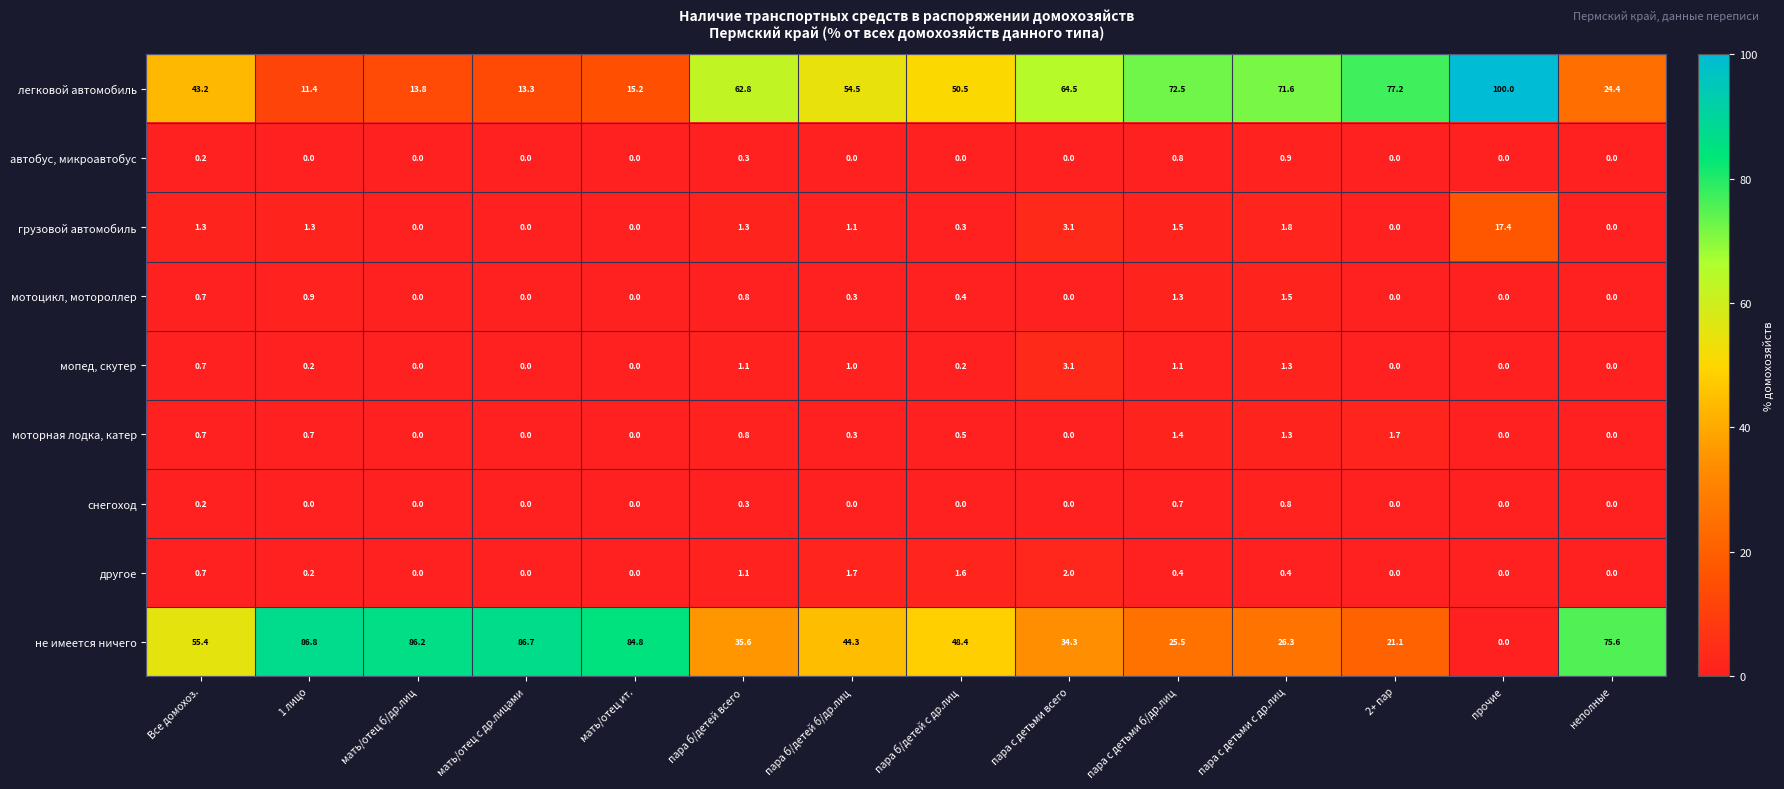

Which series has the largest total across all categories?

не имеется ничего